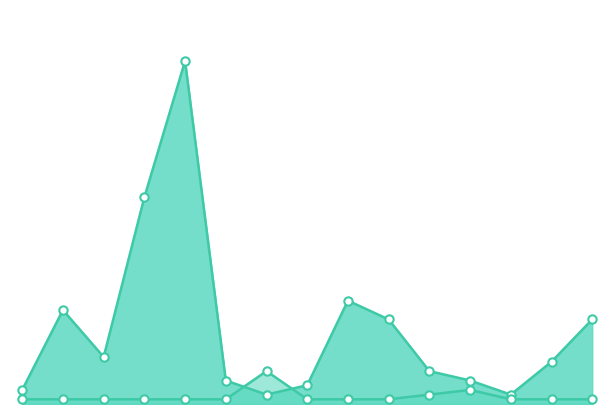

At how many categories does at least one series exceed 23?

2